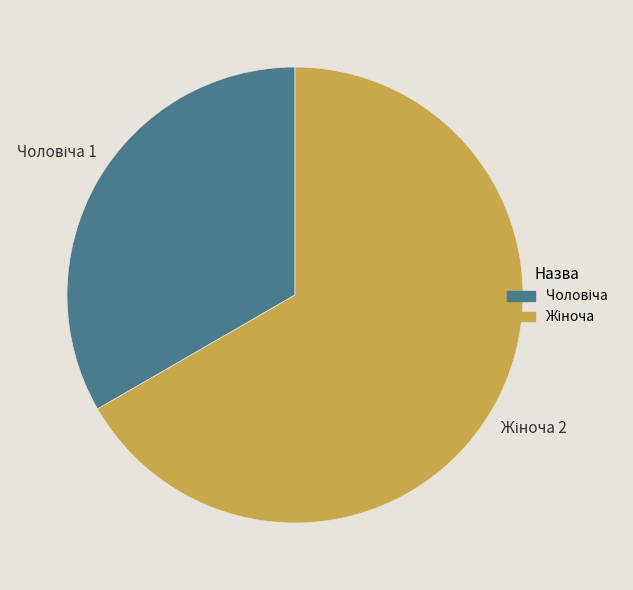

Does any single category account for the majority?

Yes